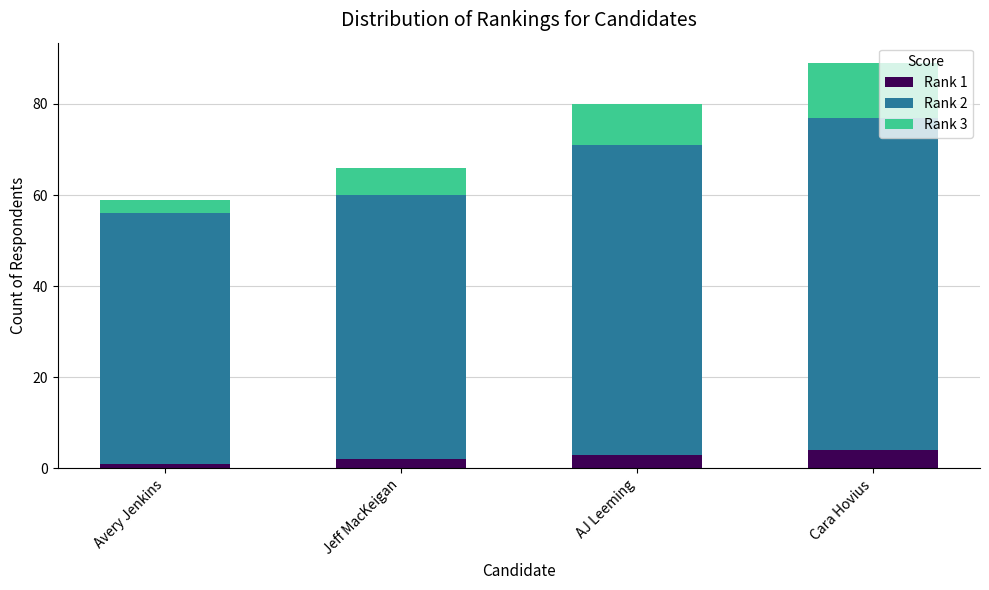

At which category is the sum across all series the highest?

Cara Hovius